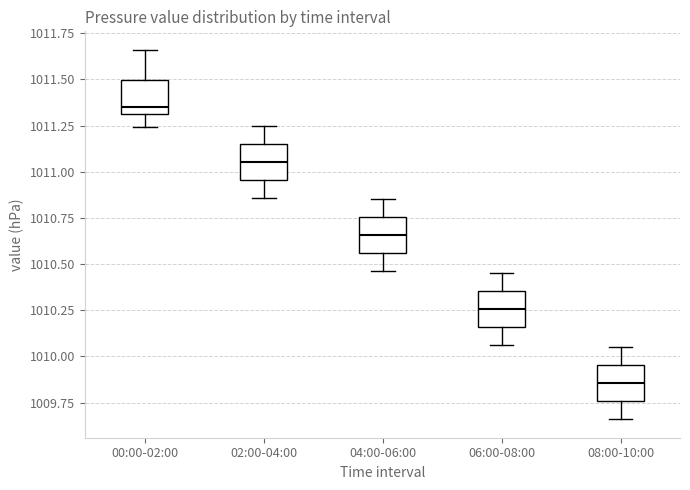

Reading left to right, transcribe this box plot: for each box, give where its median line is, the range the box spans, and where its two whiskers end, as read against the y-axis. The values are not printed on the chart, so give them approximately, as read against the axis.

00:00-02:00: median 1011.35, box 1011.30 to 1011.50, whiskers 1011.25 to 1011.65
02:00-04:00: median 1011.05, box 1010.95 to 1011.15, whiskers 1010.85 to 1011.25
04:00-06:00: median 1010.65, box 1010.55 to 1010.75, whiskers 1010.45 to 1010.85
06:00-08:00: median 1010.25, box 1010.15 to 1010.35, whiskers 1010.05 to 1010.45
08:00-10:00: median 1009.85, box 1009.75 to 1009.95, whiskers 1009.65 to 1010.05